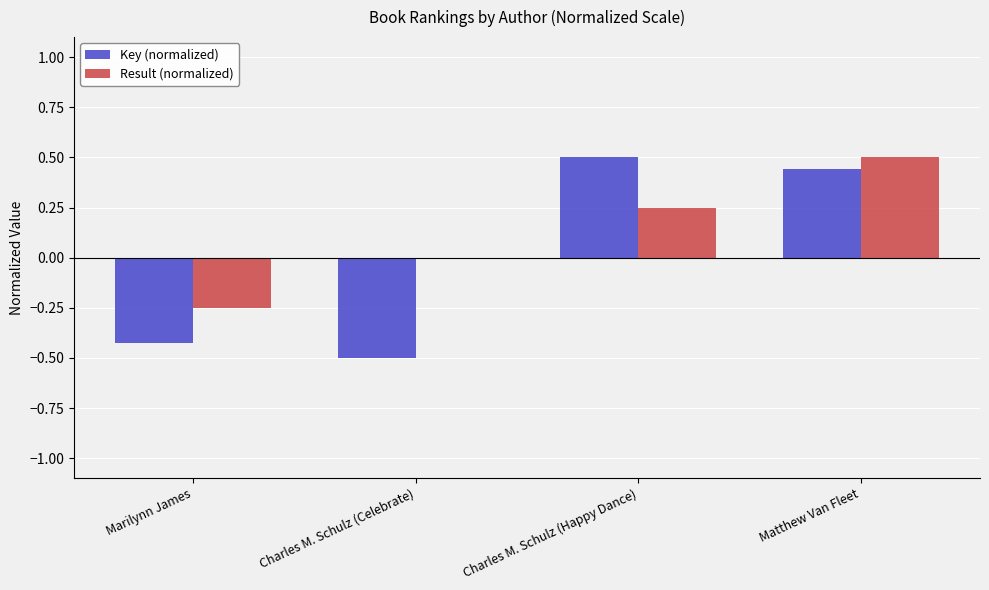

Where does the Key (normalized) series first go above 0?

Charles M. Schulz (Happy Dance)